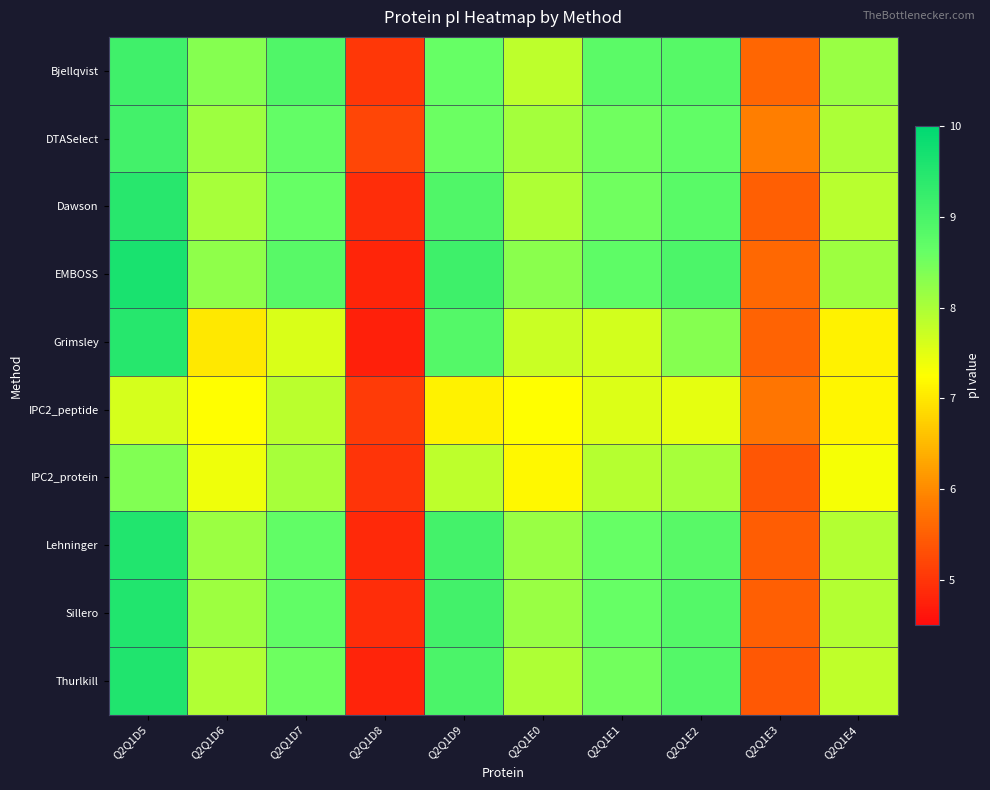

Which series changed the most between Q2Q1D5 and Q2Q1D8?

EMBOSS